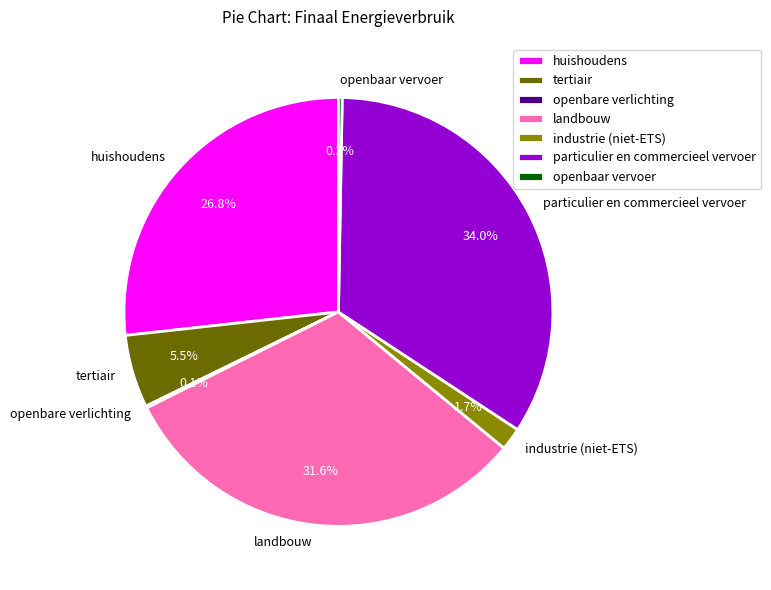

What is the largest slice in the pie chart?

particulier en commercieel vervoer